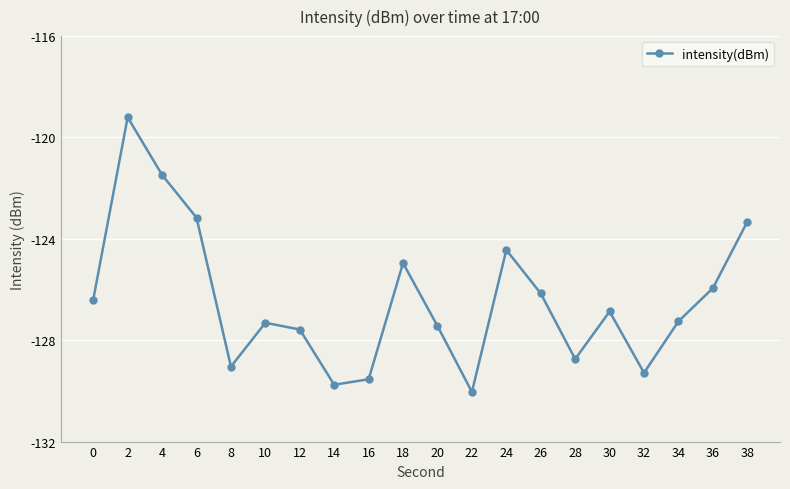

The value at 6 is -206.1. True or false?

False